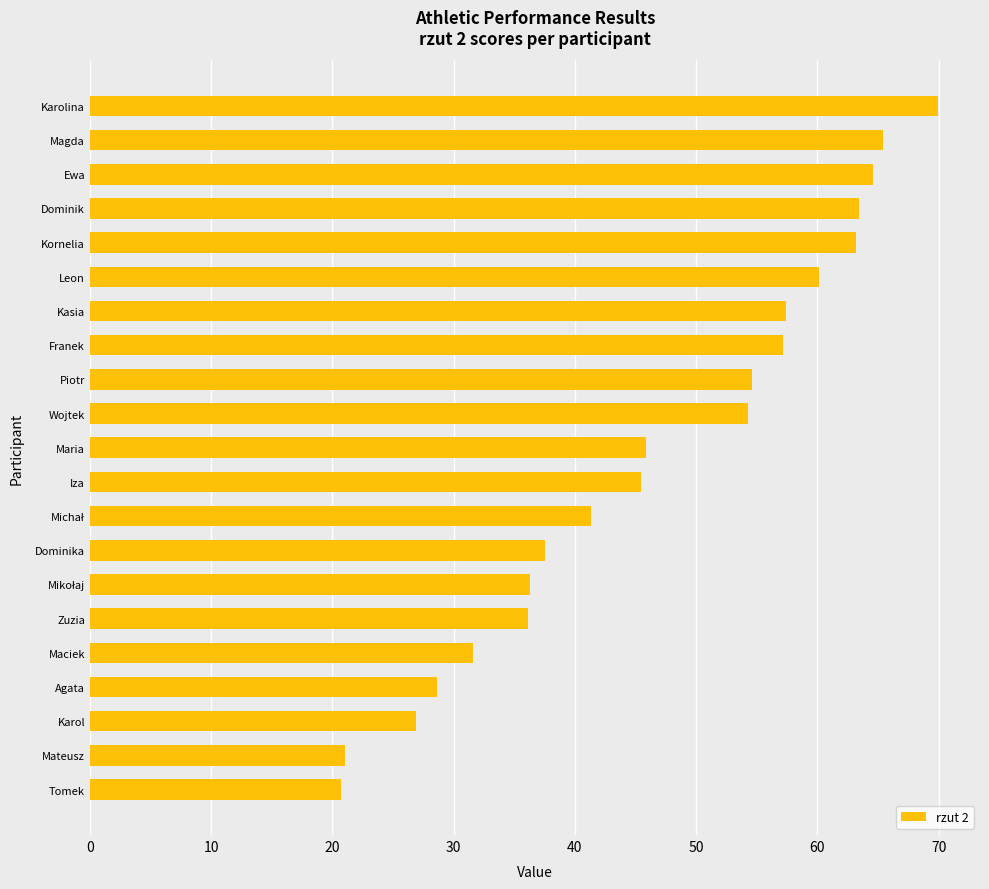

The chart shows a value of 107.6 at Kornelia. True or false?

False